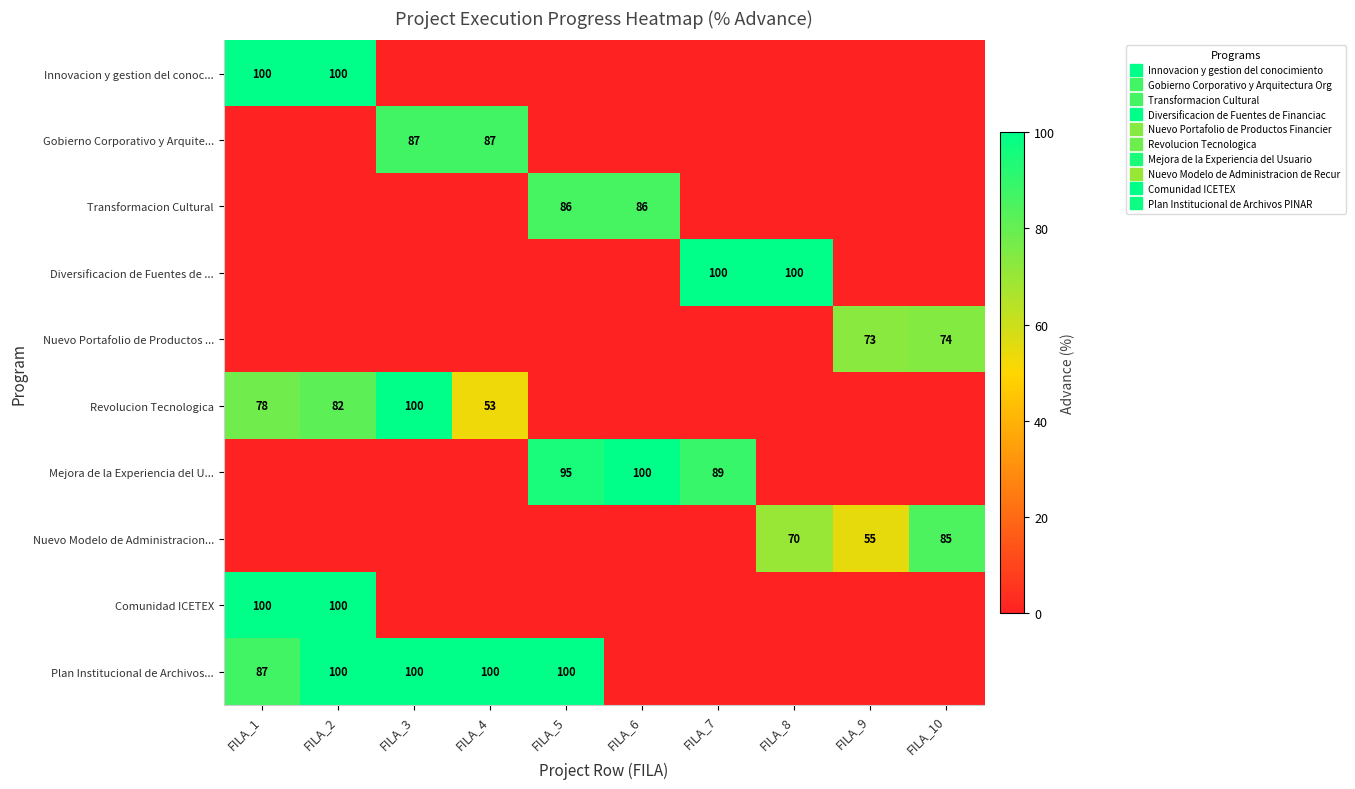

Between FILA_10 and FILA_7, which is larger?

FILA_10